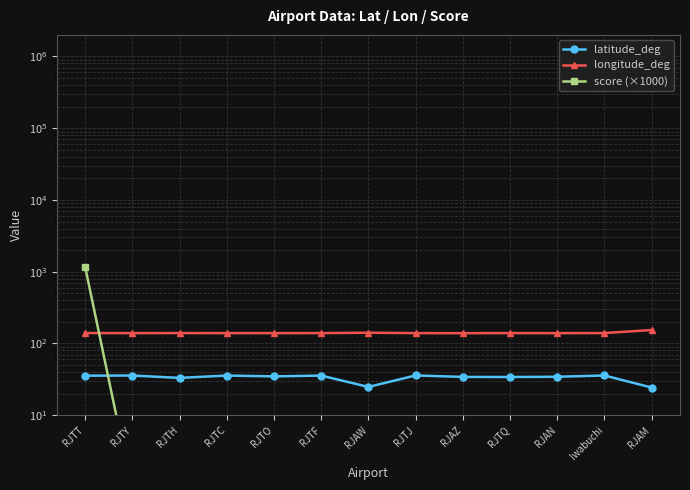

What is the total value across all series at RJAW?

166.4